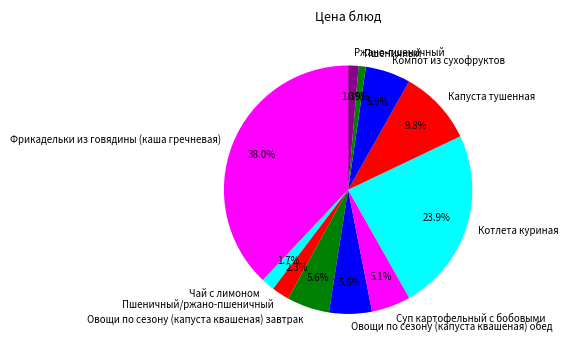

How much of the chart is everything except Суп картофельный с бобовыми?

94.9%